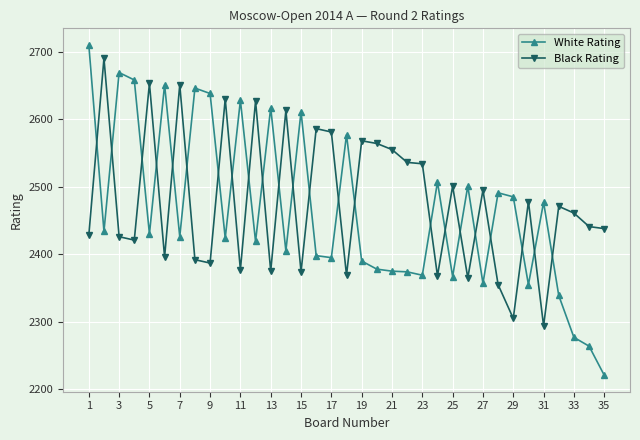

Does the chart have visible grid lines?

Yes